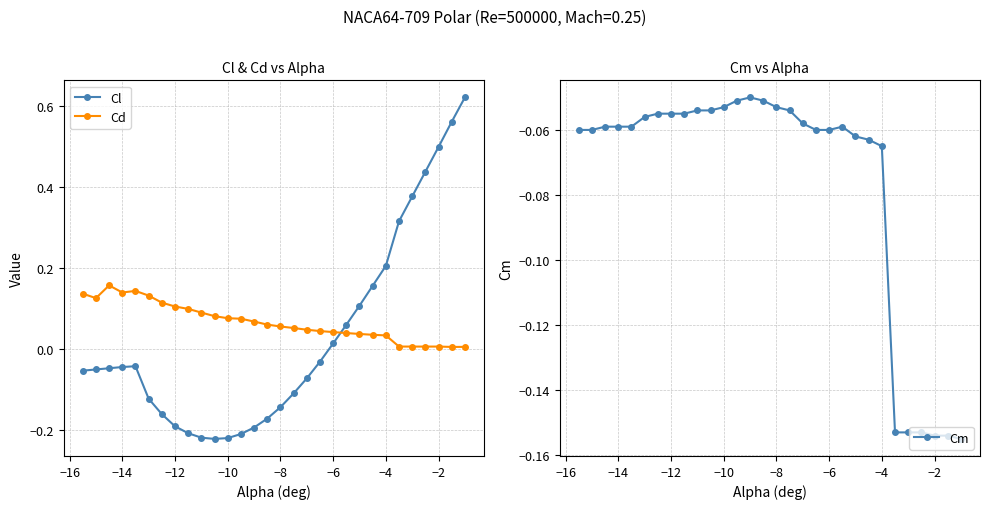

Reading left to right, transcribe all the data shown in this chart.

Cl: -0.1	-0.1	-0.0	-0.0	-0.0	-0.1	-0.2	-0.2	-0.2	-0.2	-0.2	-0.2	-0.2	-0.2	-0.2	-0.1	-0.1	-0.1	-0.0	0.0	0.1	0.1	0.2	0.2	0.3	0.4	0.4	0.5	0.6	0.6
Cd: 0.1	0.1	0.2	0.1	0.1	0.1	0.1	0.1	0.1	0.1	0.1	0.1	0.1	0.1	0.1	0.1	0.1	0.0	0.0	0.0	0.0	0.0	0.0	0.0	0.0	0.0	0.0	0.0	0.0	0.0
Cm: -0.1	-0.1	-0.1	-0.1	-0.1	-0.1	-0.1	-0.1	-0.1	-0.1	-0.1	-0.1	-0.1	-0.1	-0.1	-0.1	-0.1	-0.1	-0.1	-0.1	-0.1	-0.1	-0.1	-0.1	-0.2	-0.2	-0.2	-0.2	-0.2	-0.2